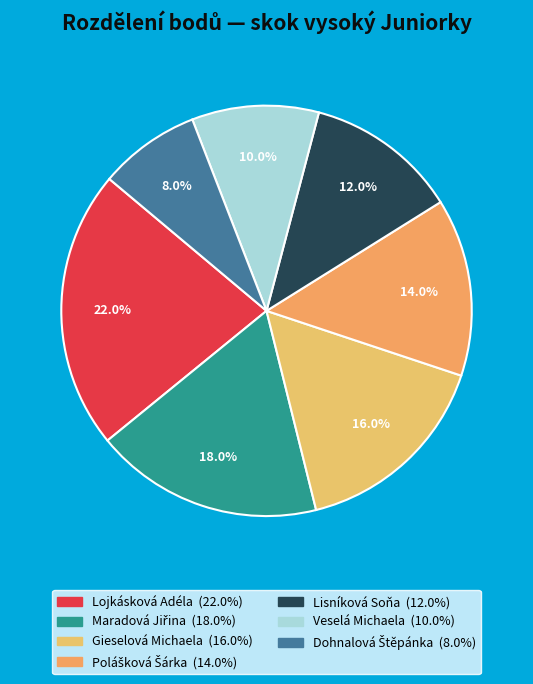

True or false: Polášková Šárka accounts for 8% of the total.

False